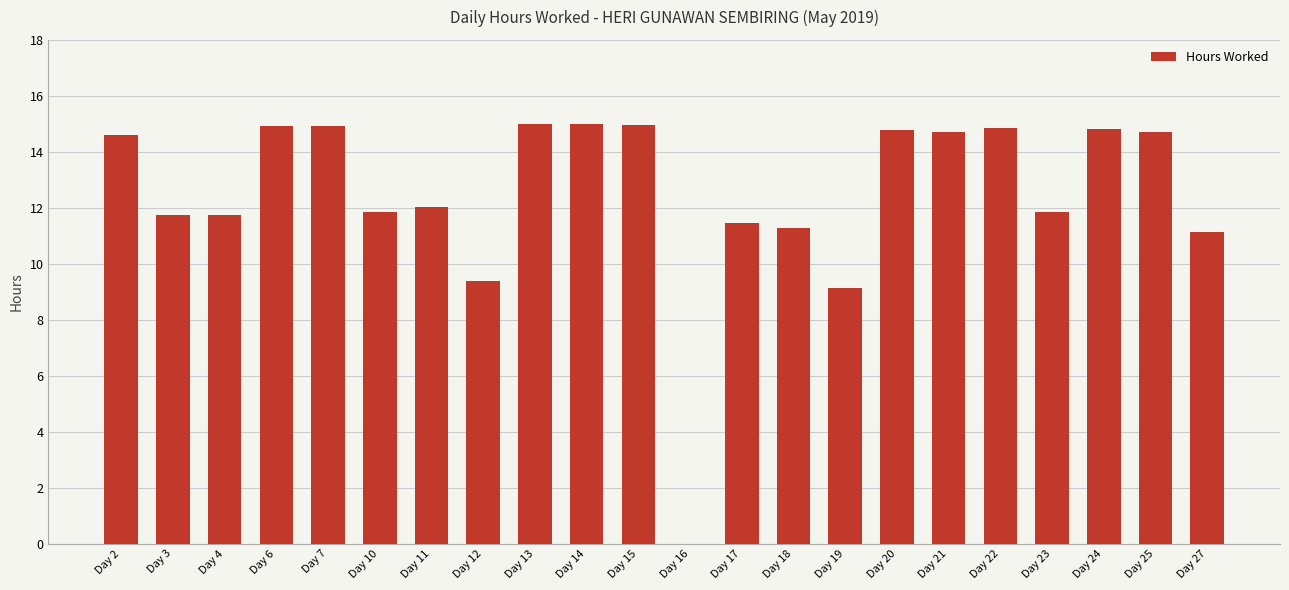

Where does the data first go above 14?

Day 2